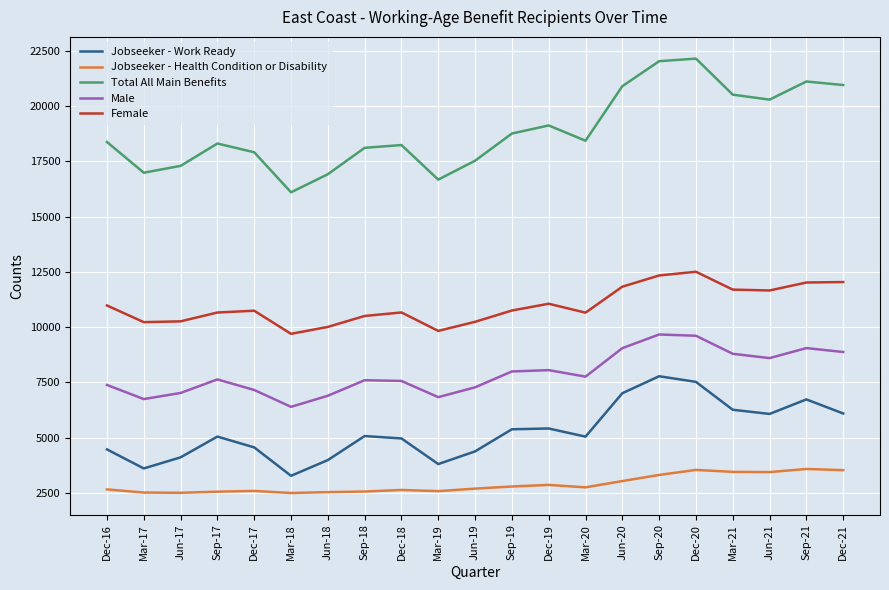

What is the maximum value shown in the chart?

22137